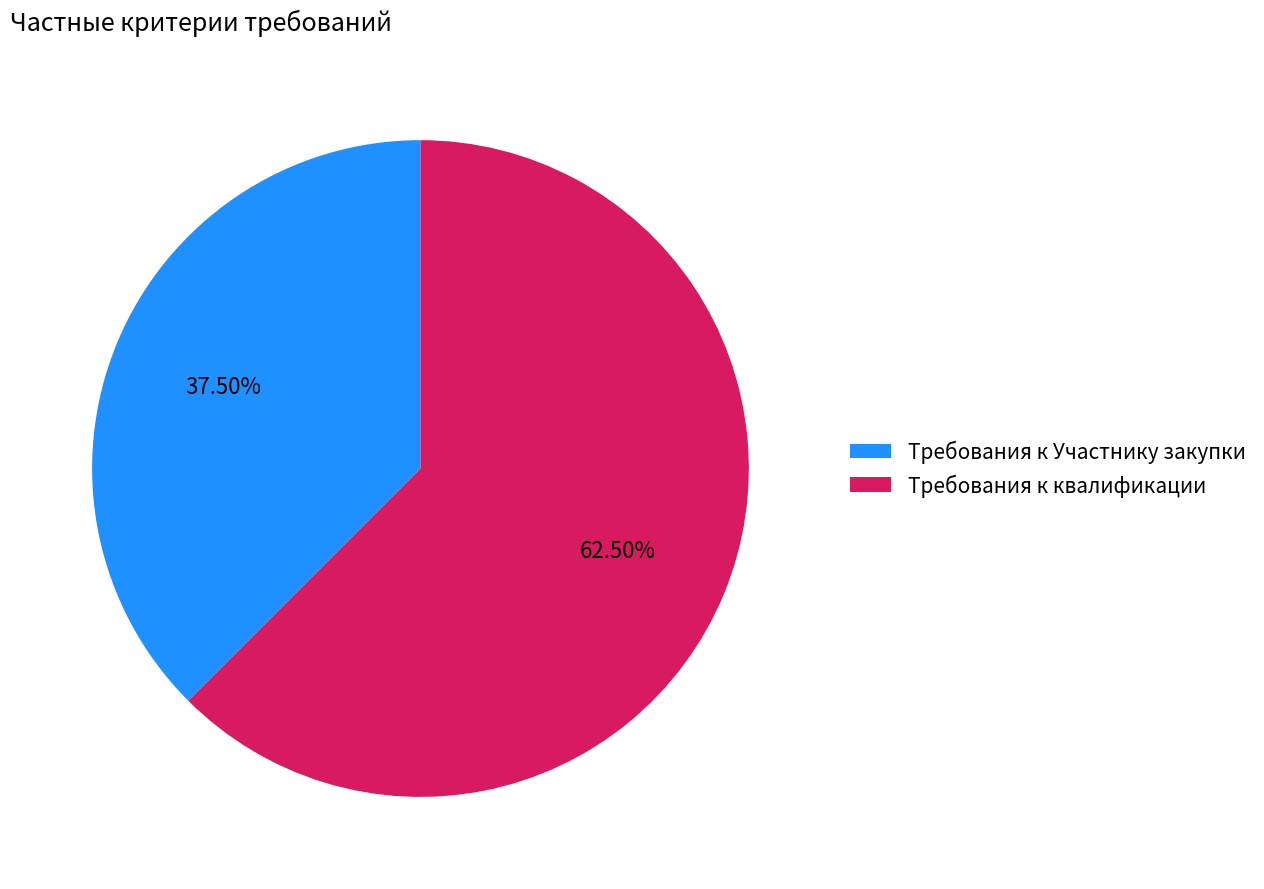

To the nearest percent, what is the average slice percentage?

50%